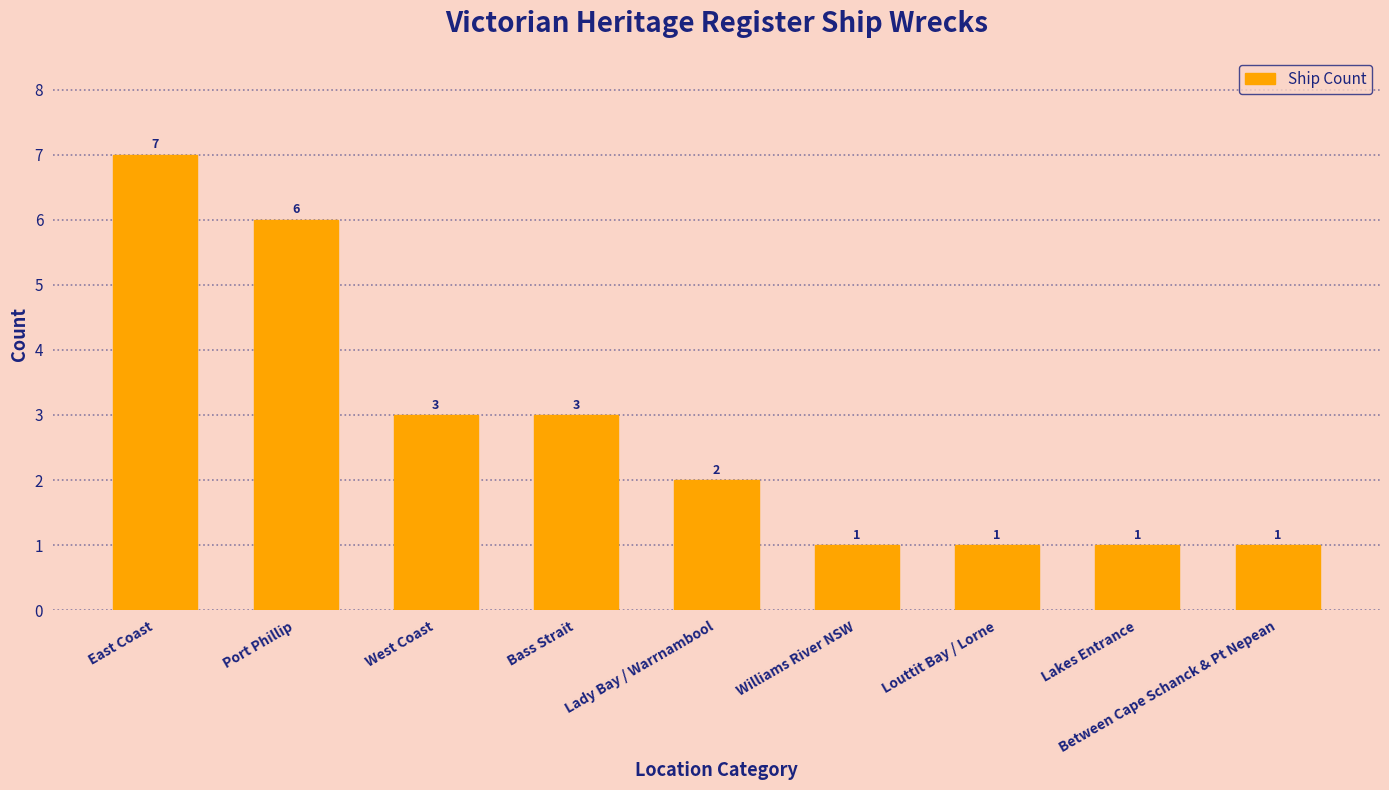

How many bars are there in total?

9